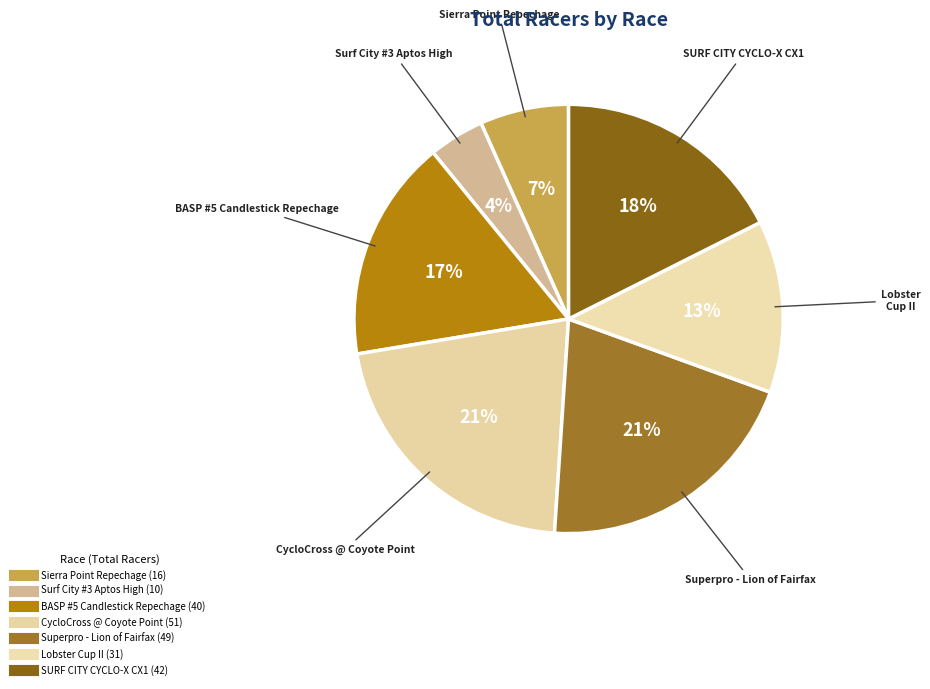

Which slice is the smallest?

Surf City #3 Aptos High